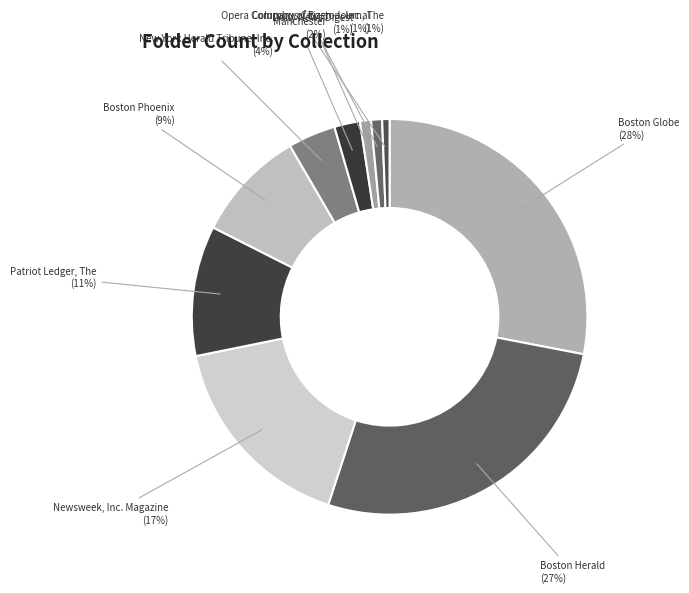

How many slices are in this pie chart?

10